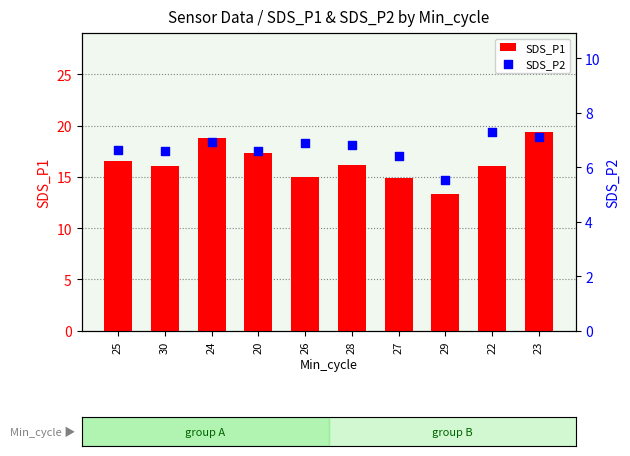

Which series has the largest total across all categories?

SDS_P1